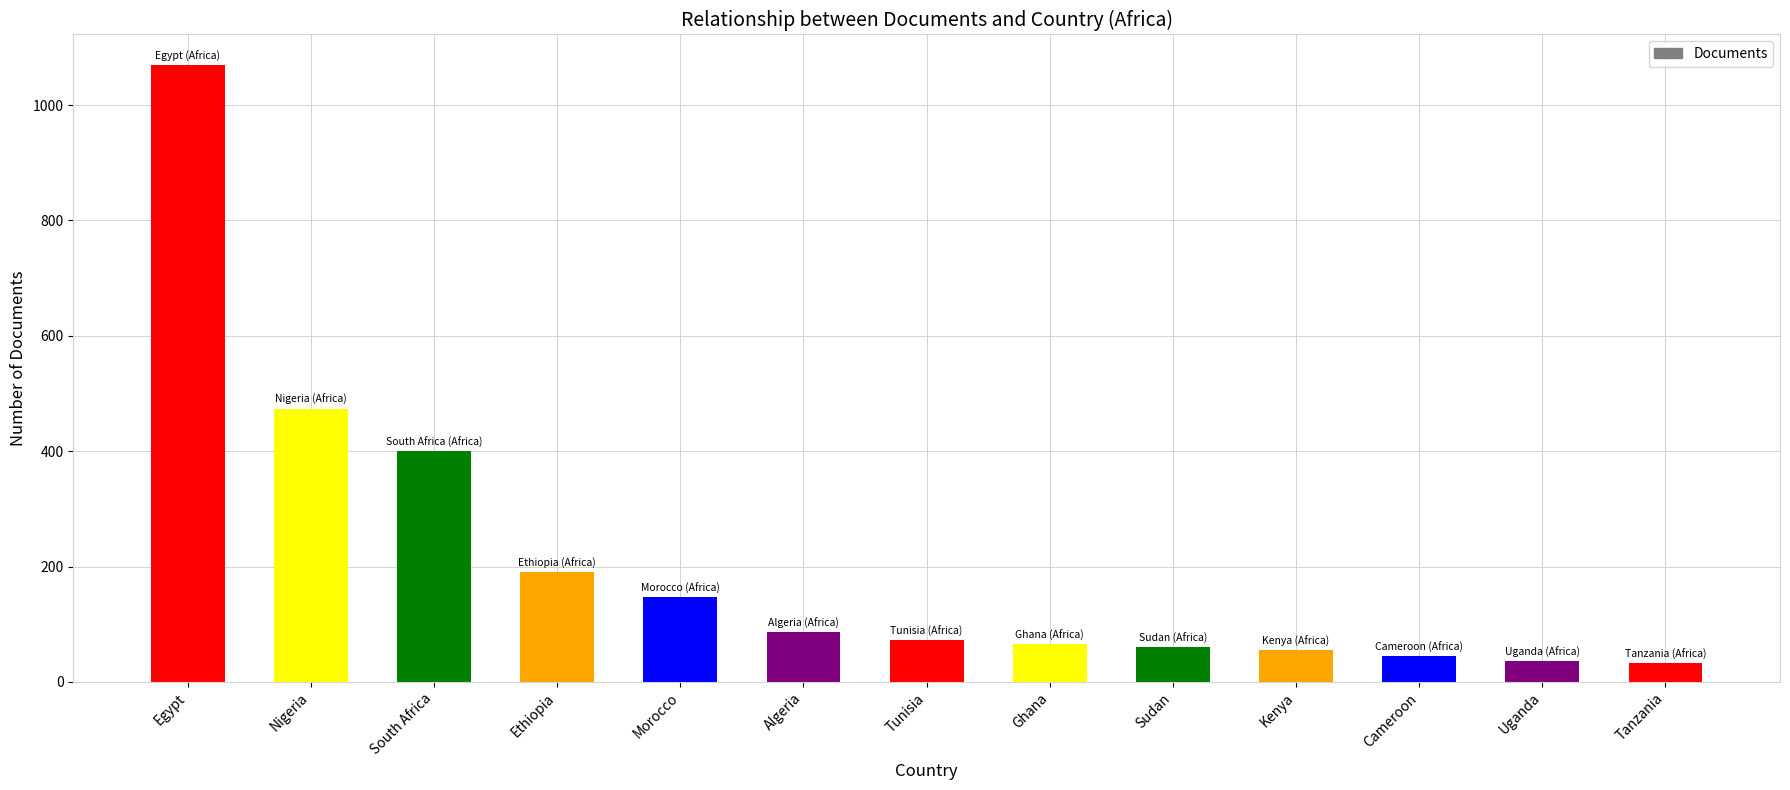

What is the sum of the values at Tanzania and Egypt?

1102